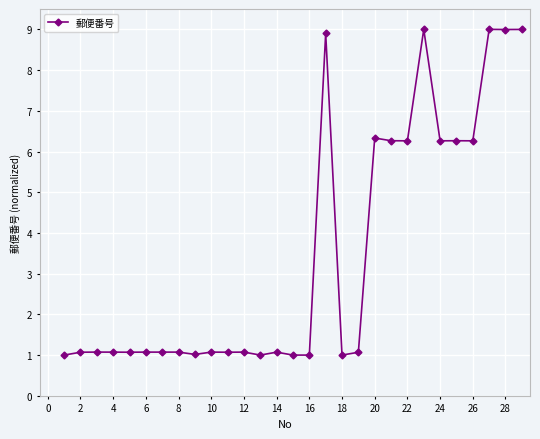

What is the greatest value displayed?

9.0